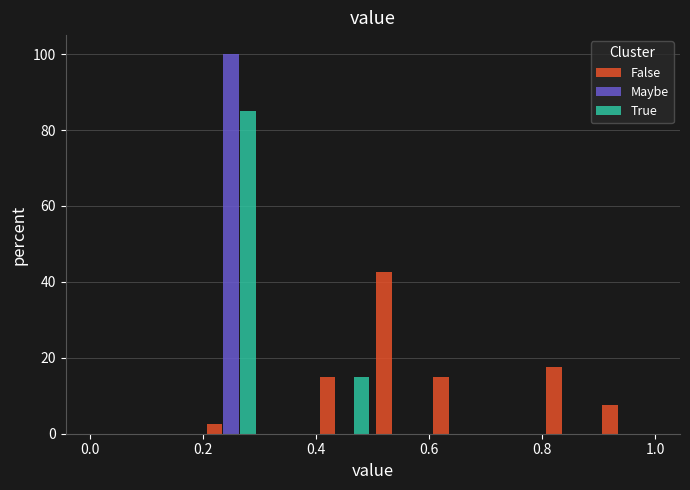

What is the height of the True bar covering 0.4 to 0.5 on the x-axis? The values are not printed on the chart, so give them approximately, as read against the axis.

16